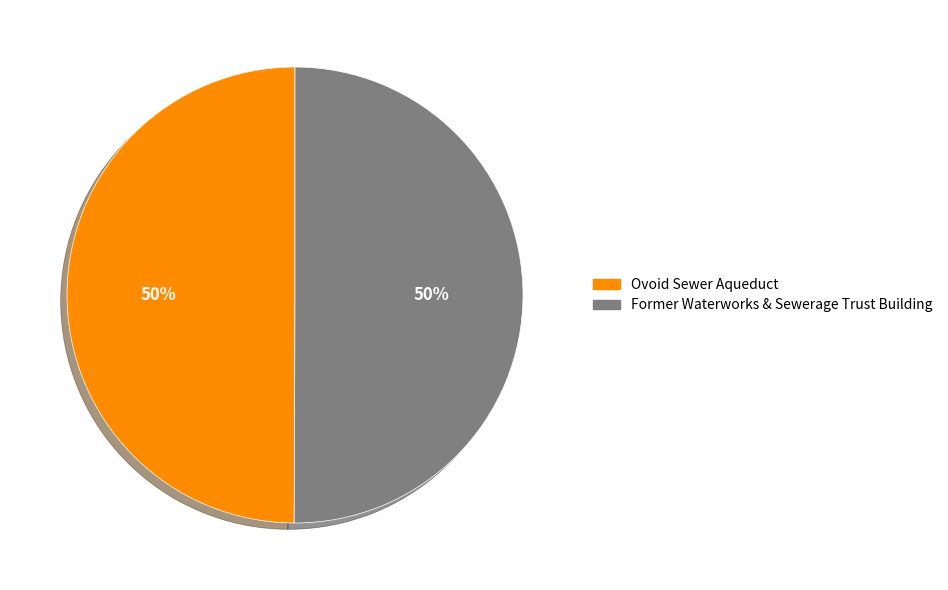

Approximately how many times larger is the value at Ovoid Sewer Aqueduct compared to Former Waterworks & Sewerage Trust Building?

1.0